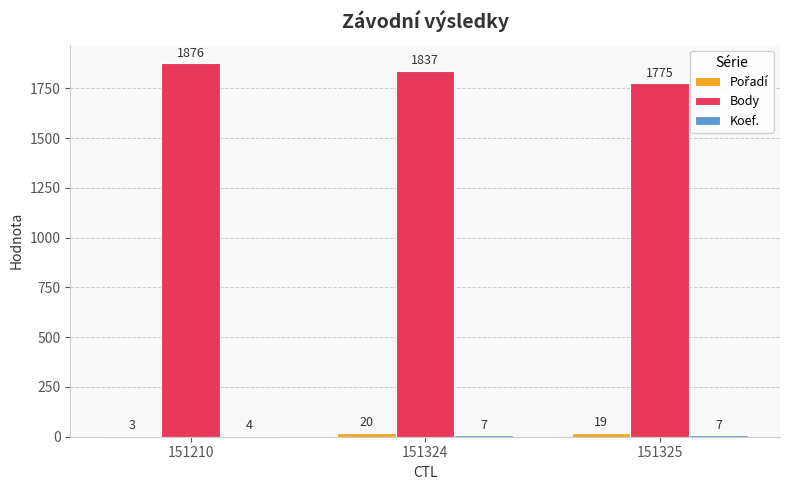

Which category has the highest value across all series?

151210